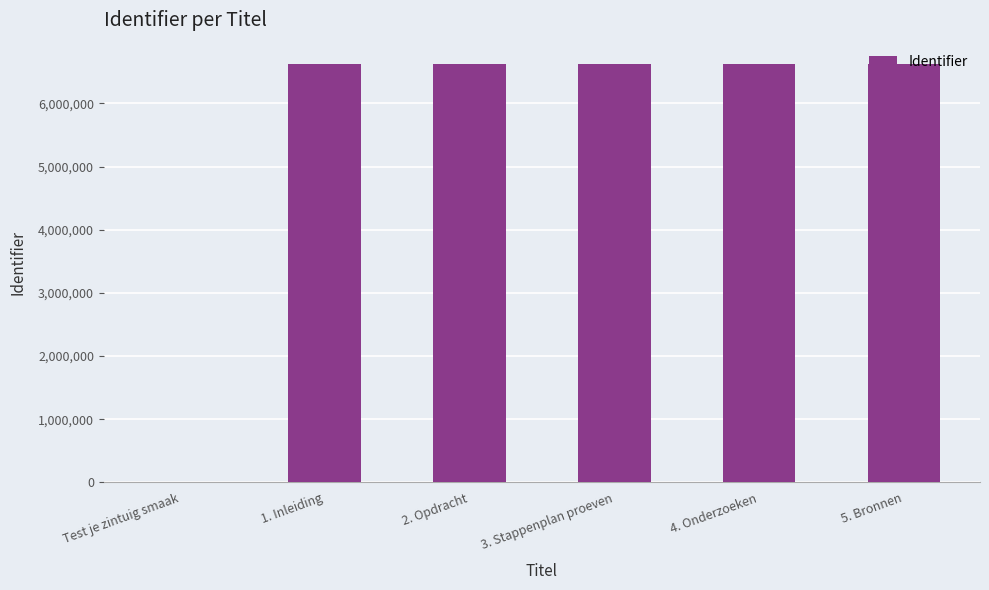

What is the greatest value displayed?

6630082